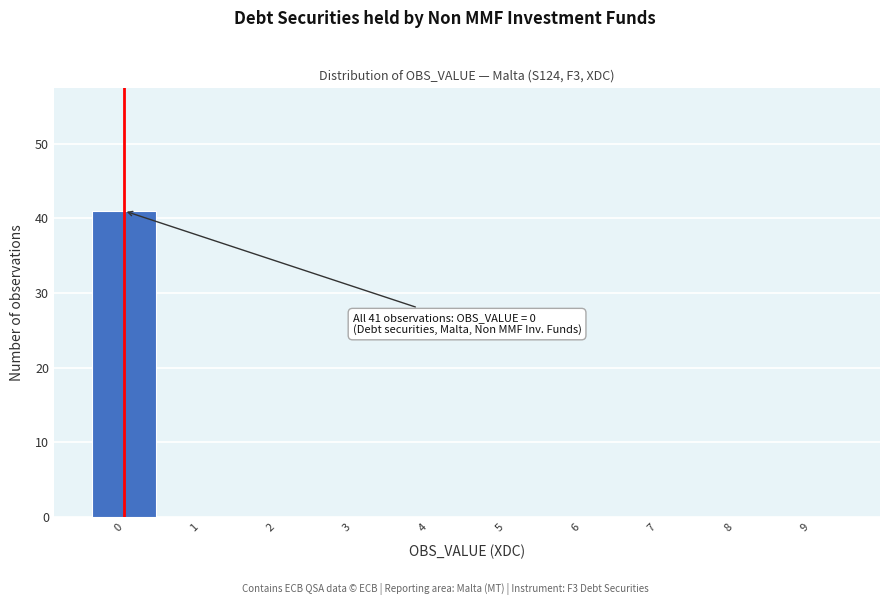

Which range on the x-axis has the tallest bar?

-0.5 to 0.5